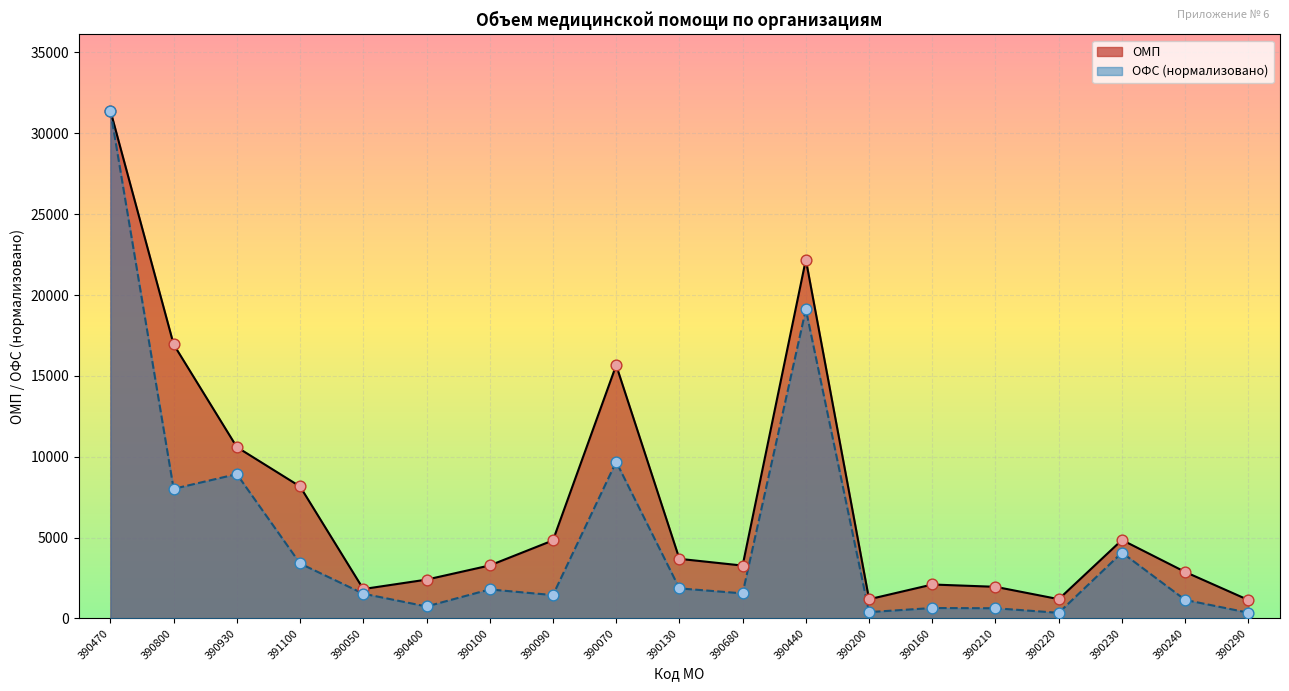

Which series contains the lowest Y value?

ОФС (тыс.руб.)